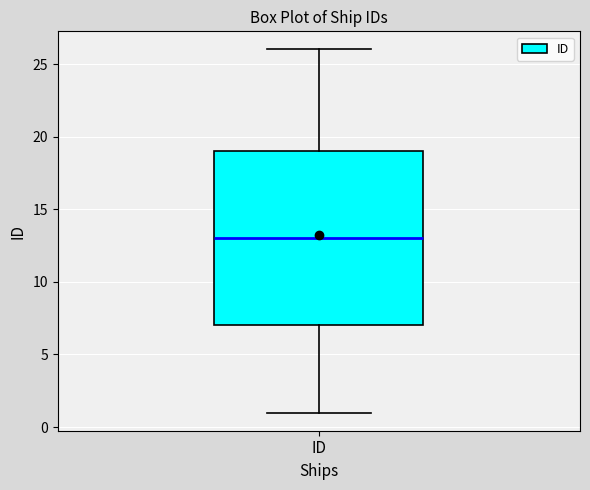

Read this box plot against the y-axis: the position of the median line, the range covered by the box, and the ends of both whiskers. The values are not printed on the chart, so give them approximately, as read against the axis.

median 13, box 7 to 19, whiskers 1 to 26